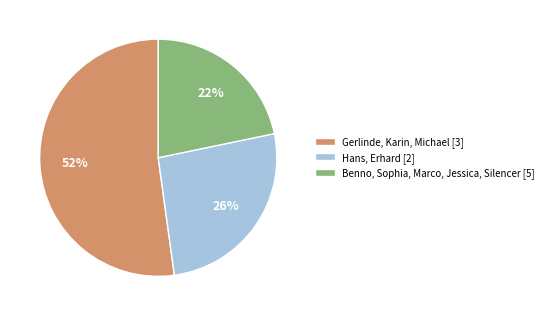

The Gerlinde, Karin, Michael [3] slice represents 52% of the pie. True or false?

True